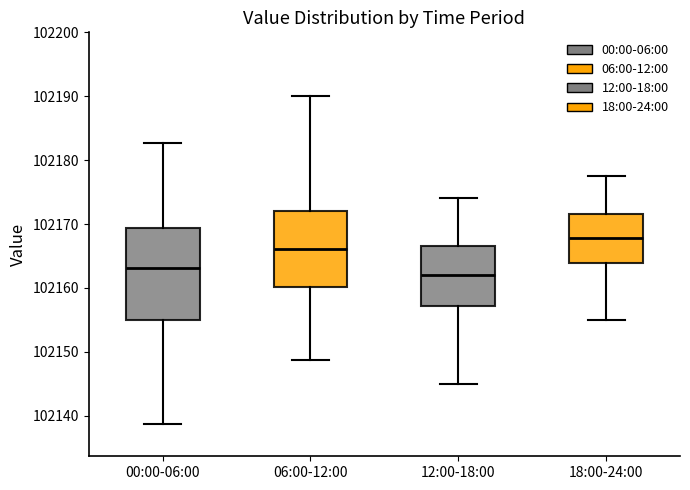

Which box has the highest median line?

18:00-24:00